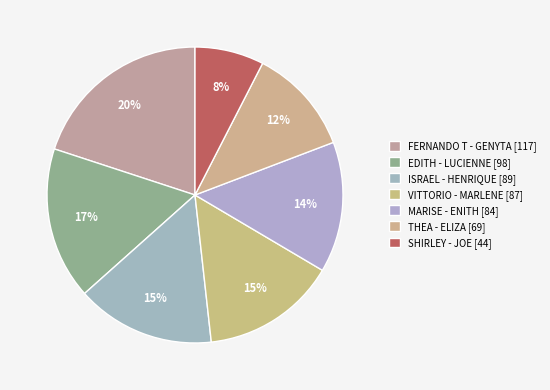

Count the number of slices in the pie.

7